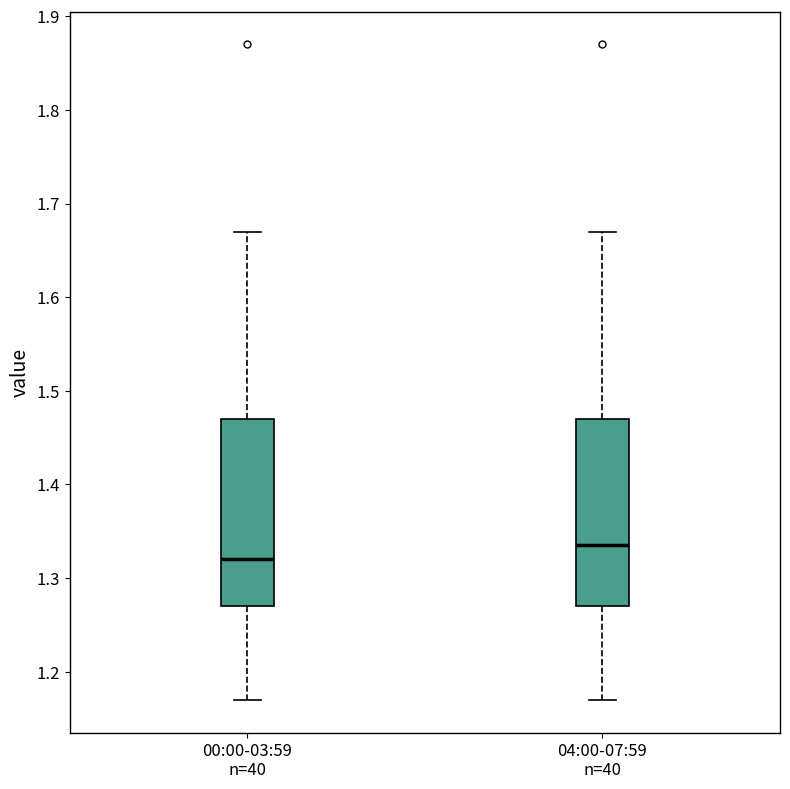

Reading left to right, transcribe this box plot: for each box, give where its median line is, the range the box spans, and where its two whiskers end, as read against the y-axis. The values are not printed on the chart, so give them approximately, as read against the axis.

00:00-03:59 n=40: median 1.32, box 1.27 to 1.47, whiskers 1.17 to 1.67
04:00-07:59 n=40: median 1.34, box 1.27 to 1.47, whiskers 1.17 to 1.67